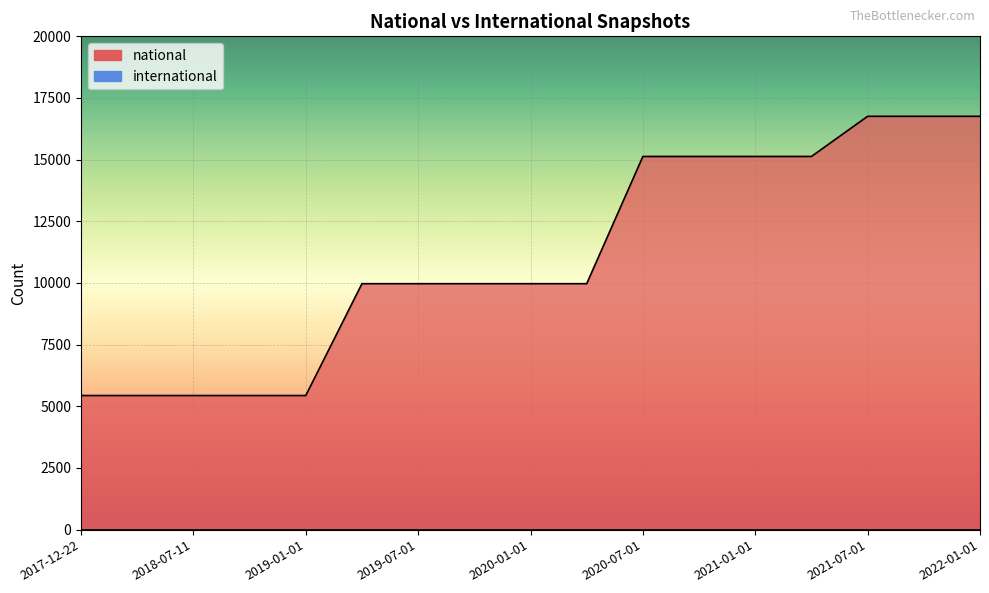

The value at 2020-01-01 is 9972. True or false?

True